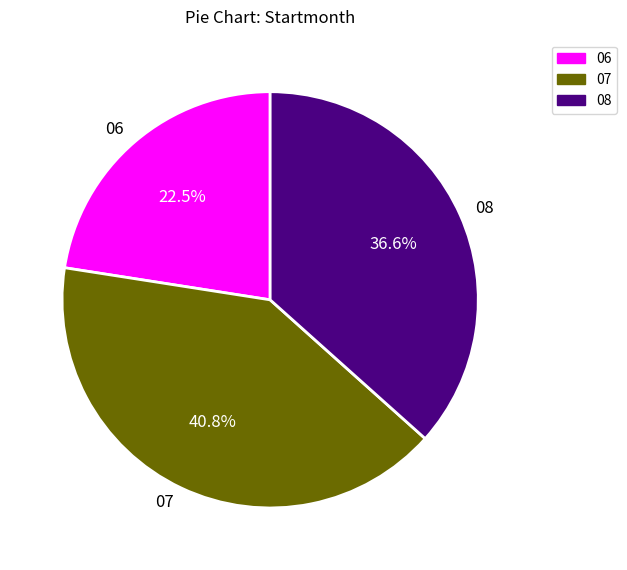

Which category has the smallest portion of the pie?

06